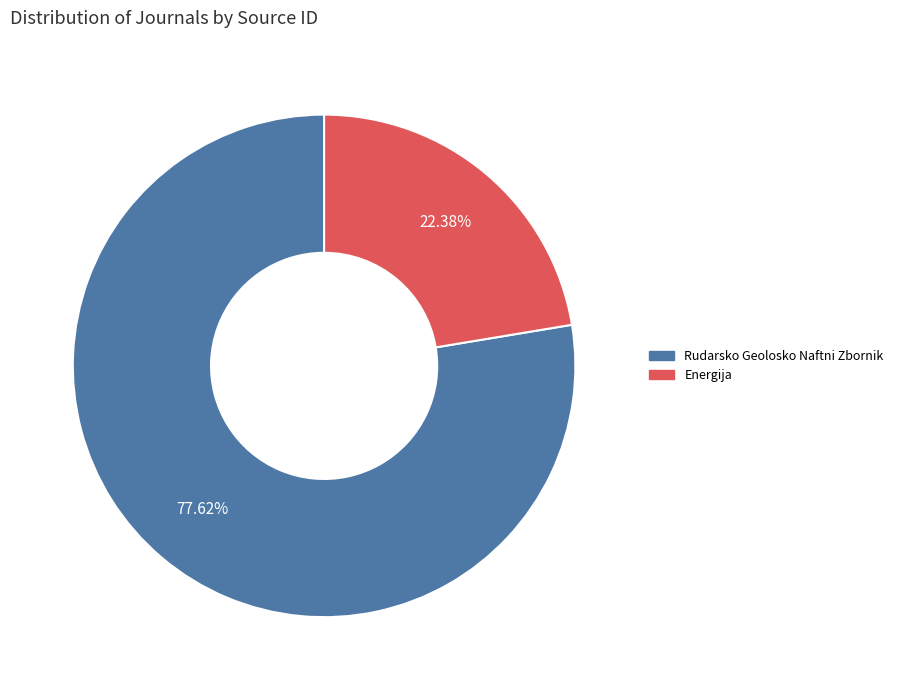

What is the ratio of the value at Rudarsko Geolosko Naftni Zbornik to the value at Energija?

3.5